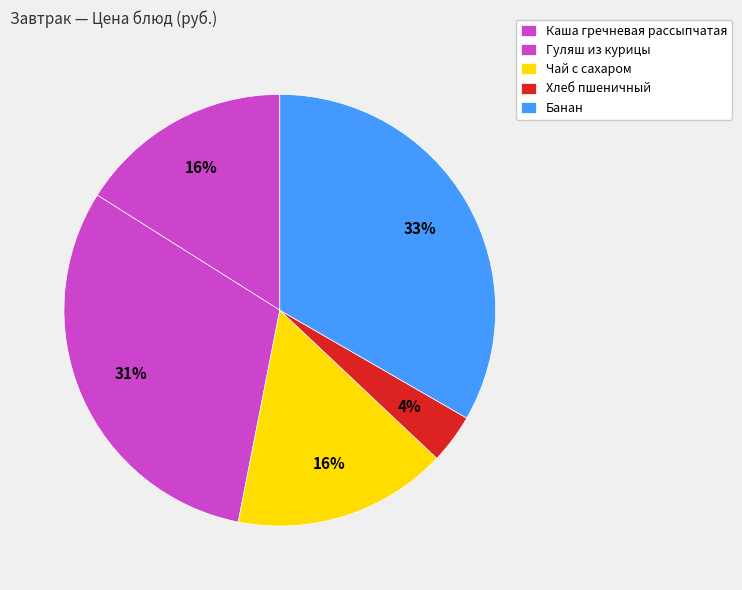

Between Банан and Чай с сахаром, which is larger?

Банан